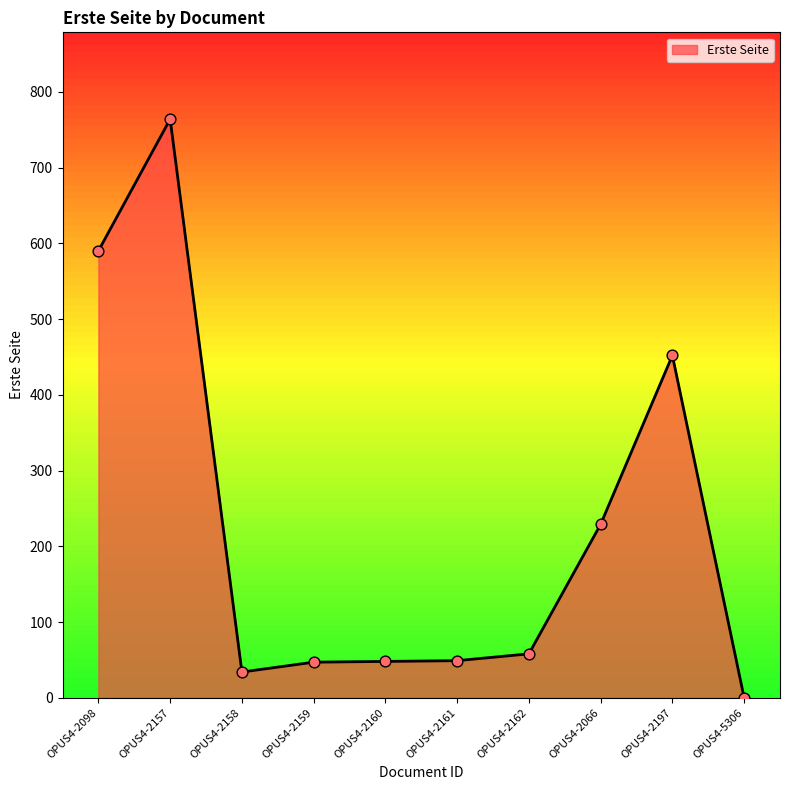

Between OPUS4-2162 and OPUS4-2161, which is larger?

OPUS4-2162